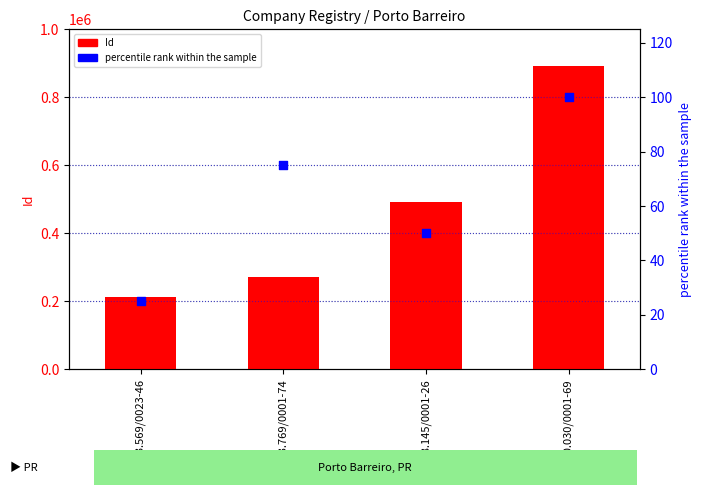

Is the value of Id at 13.658.145/0001-26 greater than the value of percentile rank within the sample at 79.863.569/0023-46?

Yes